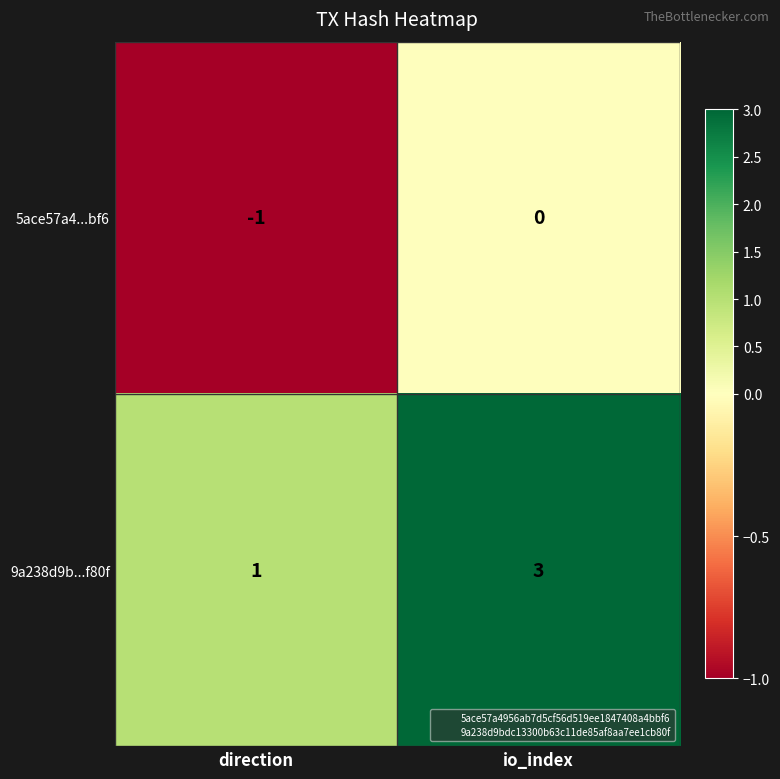

Reading left to right, list all the values displayed in this chart.

5ace57a4...bf6: direction=-1	io_index=0
9a238d9b...f80f: direction=1	io_index=3